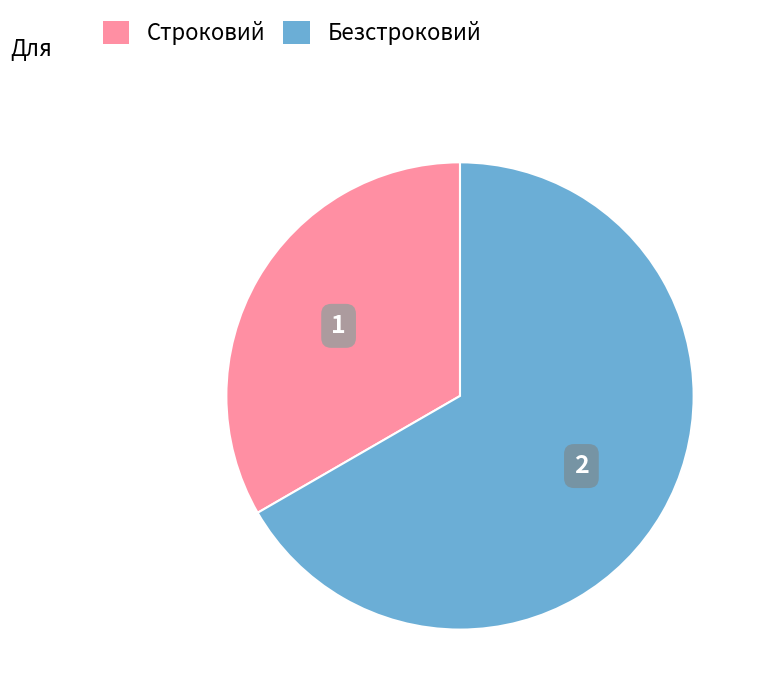

Rank the categories by value from lowest to highest.

Строковий, Безстроковий